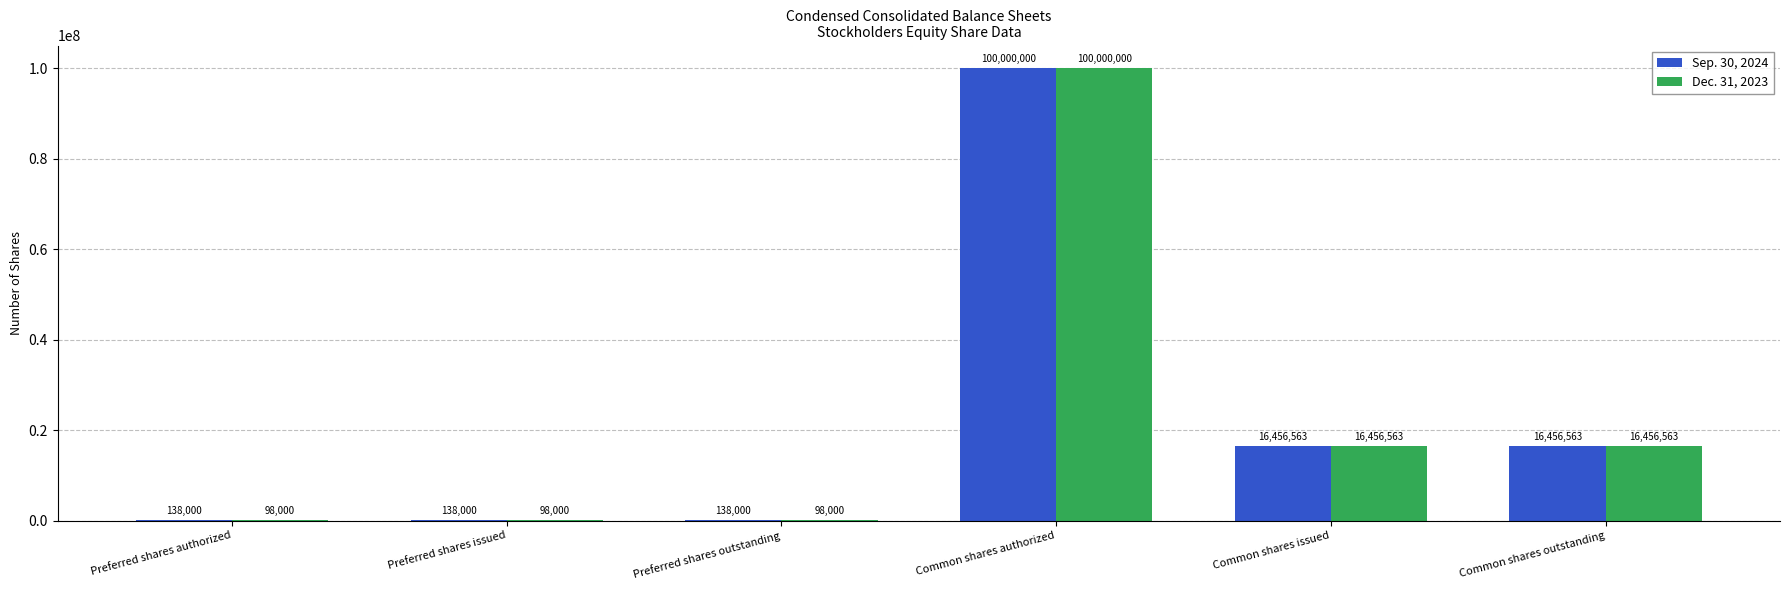

Which series changed the most between Preferred shares outstanding and Common shares issued?

Dec. 31, 2023